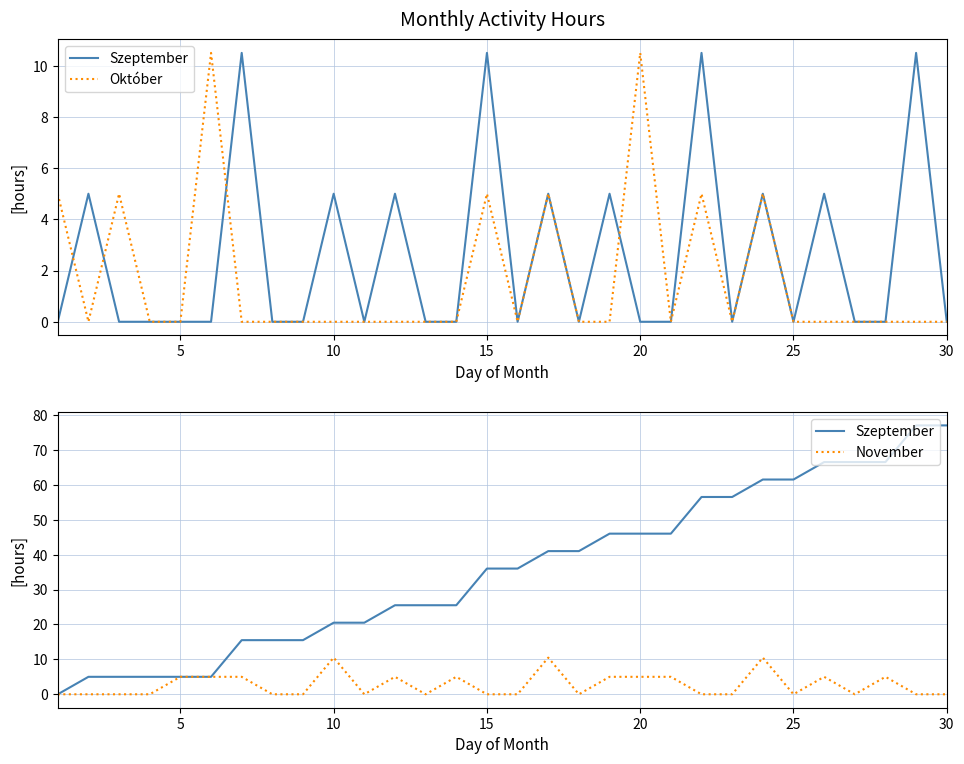

Rank the series by their maximum value, from lowest to highest.

Október, November, Szeptember